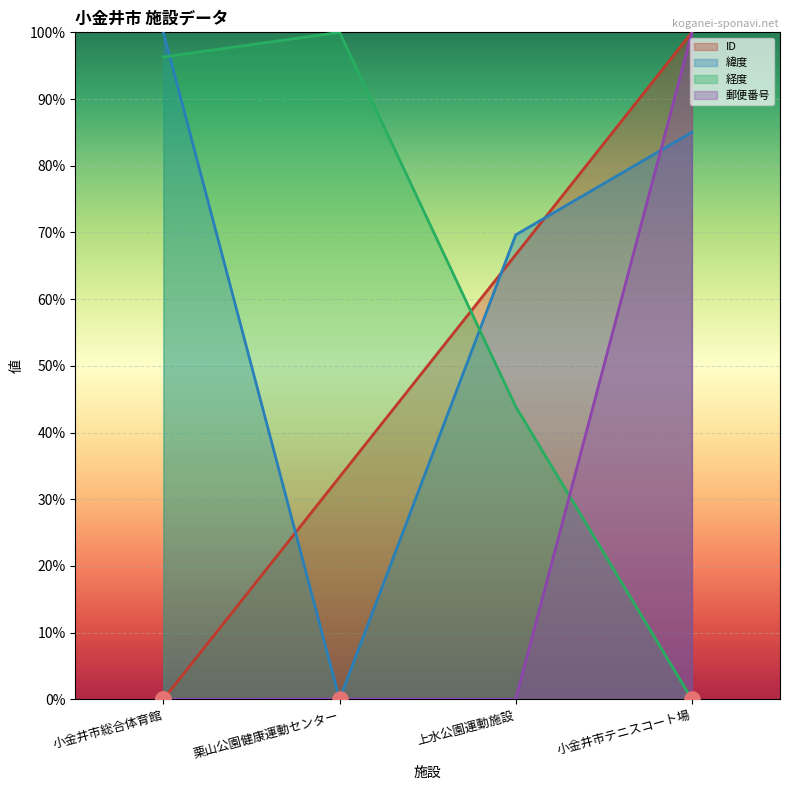

At how many categories does at least one series exceed 0?

4